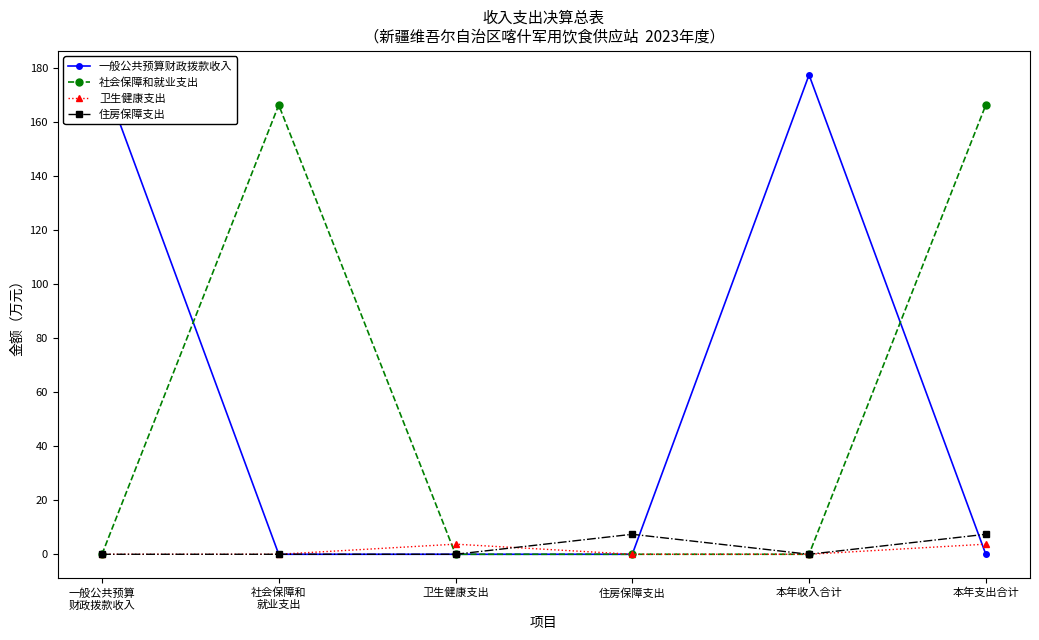

Rank the categories by 社会保障和就业支出 value from lowest to highest.

一般公共预算
财政拨款收入, 卫生健康支出, 住房保障支出, 本年收入合计, 社会保障和
就业支出, 本年支出合计